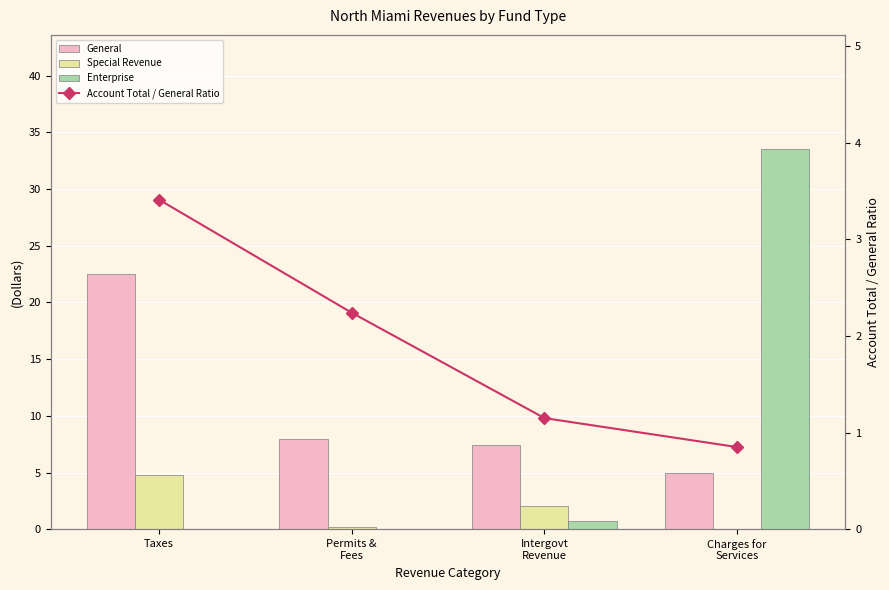

Is the value of Enterprise at Taxes greater than the value of Account Total / General Ratio at Charges for
Services?

No